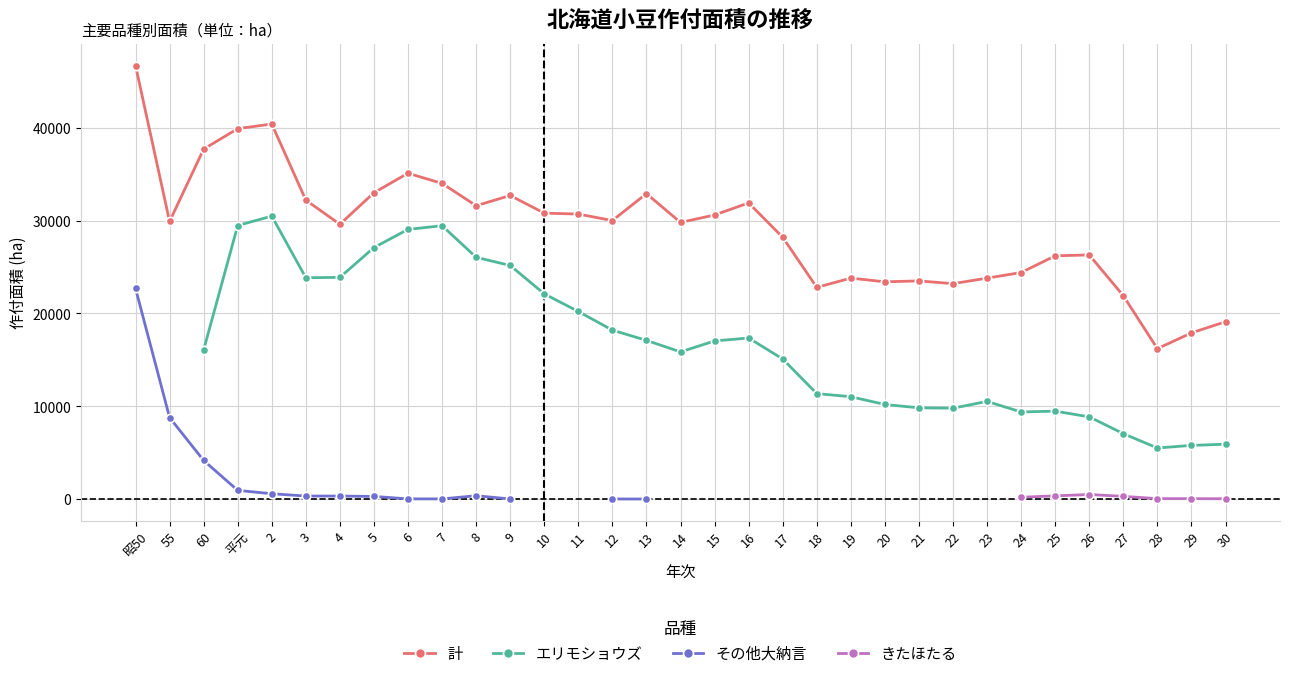

True or false: エリモショウズ and きたほたる cross at least once.

False